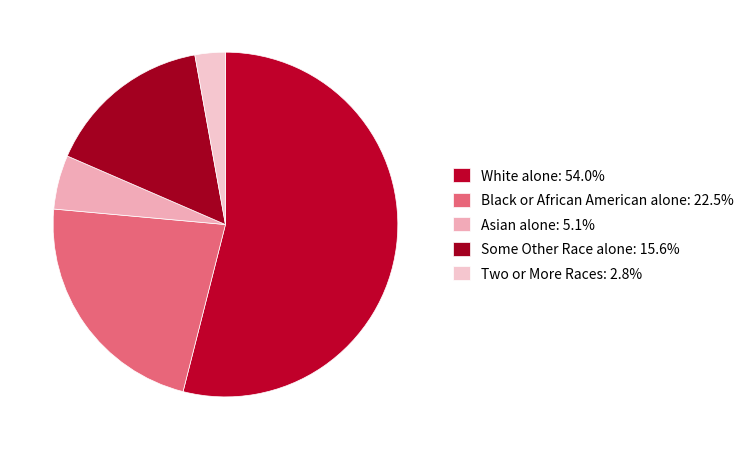

What is the ratio of the value at Black or African American alone to the value at Asian alone?

4.4